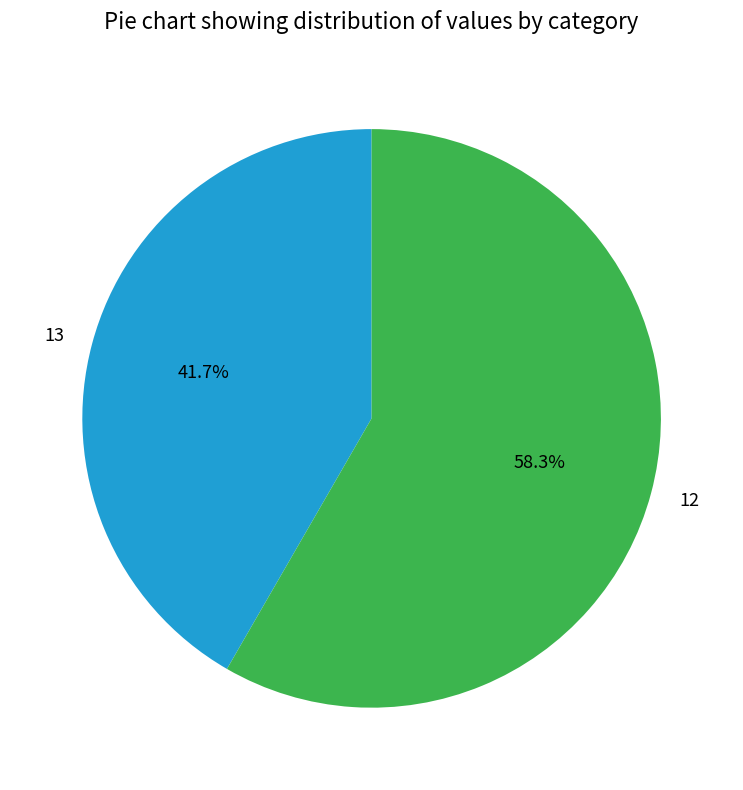

To the nearest percent, what is the combined percentage of 12 and 13?

100%